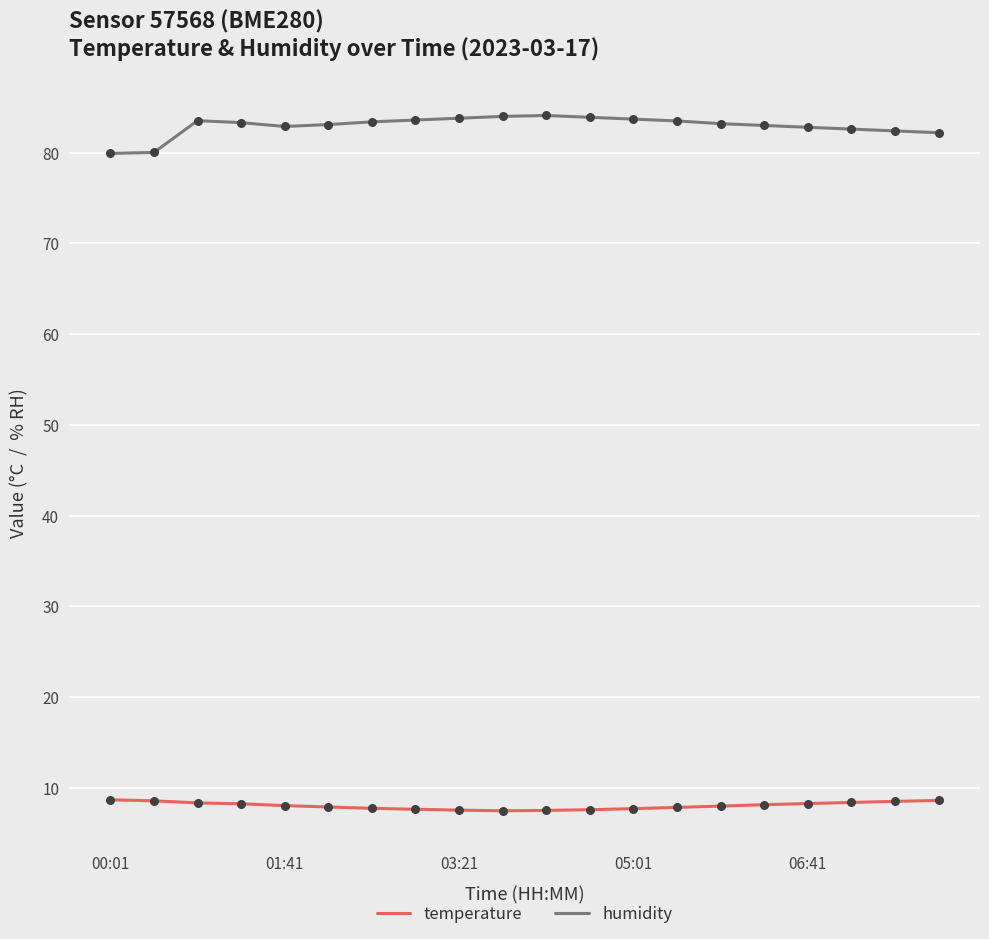

True or false: temperature and humidity cross at least once.

False